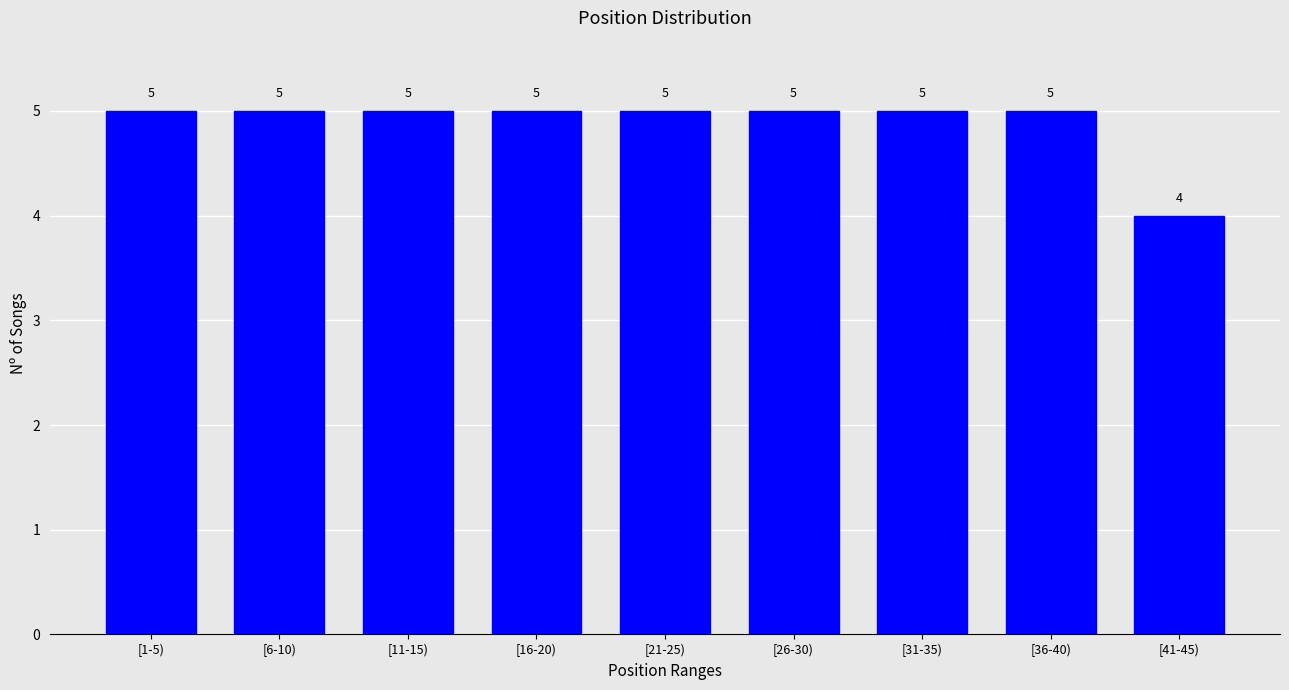

Reading left to right, transcribe all the data shown in this chart.

5	5	5	5	5	5	5	5	4